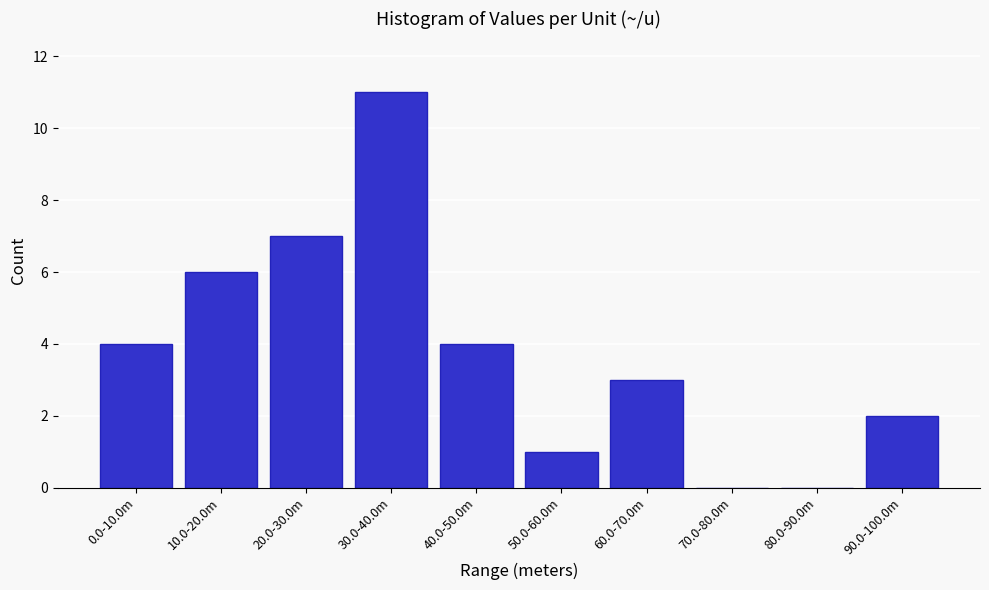

Reading left to right, list all the values displayed in this chart.

0.0-10.0m=4	10.0-20.0m=6	20.0-30.0m=7	30.0-40.0m=11	40.0-50.0m=4	50.0-60.0m=1	60.0-70.0m=3	70.0-80.0m=0	80.0-90.0m=0	90.0-100.0m=2